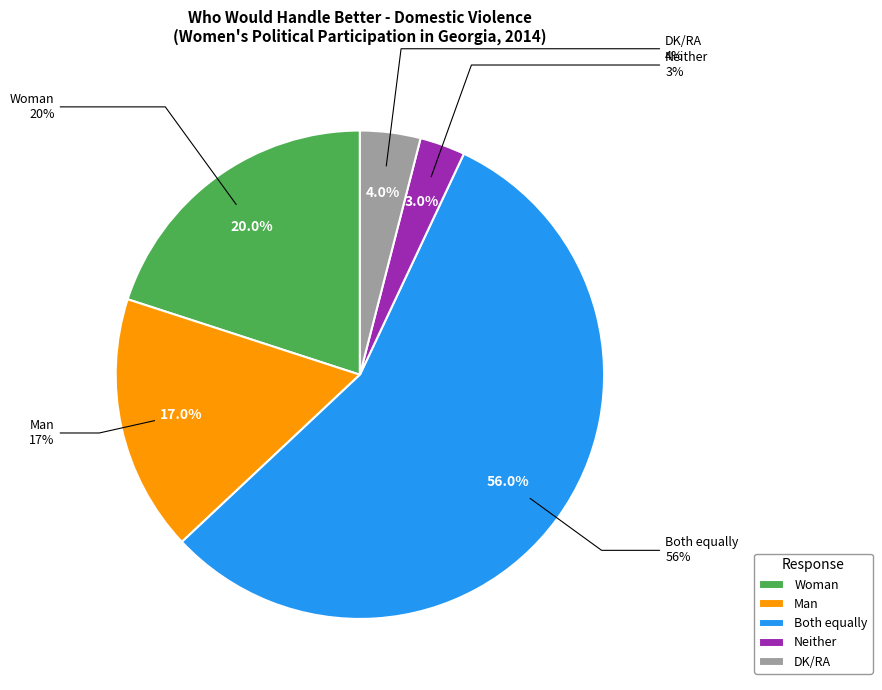

To the nearest percent, what is the average slice percentage?

20%